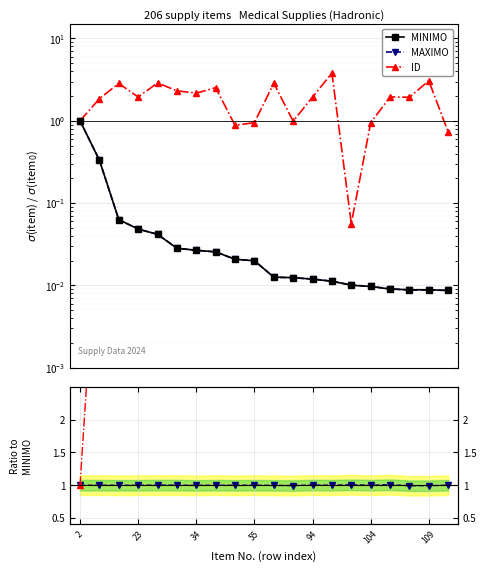

At which category does the chart reach its minimum across all series?

19